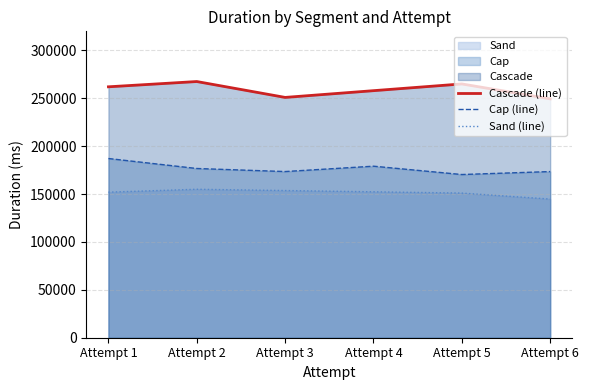

What is the sum of the Cap (line) values at Attempt 5 and Attempt 3?

343989.0